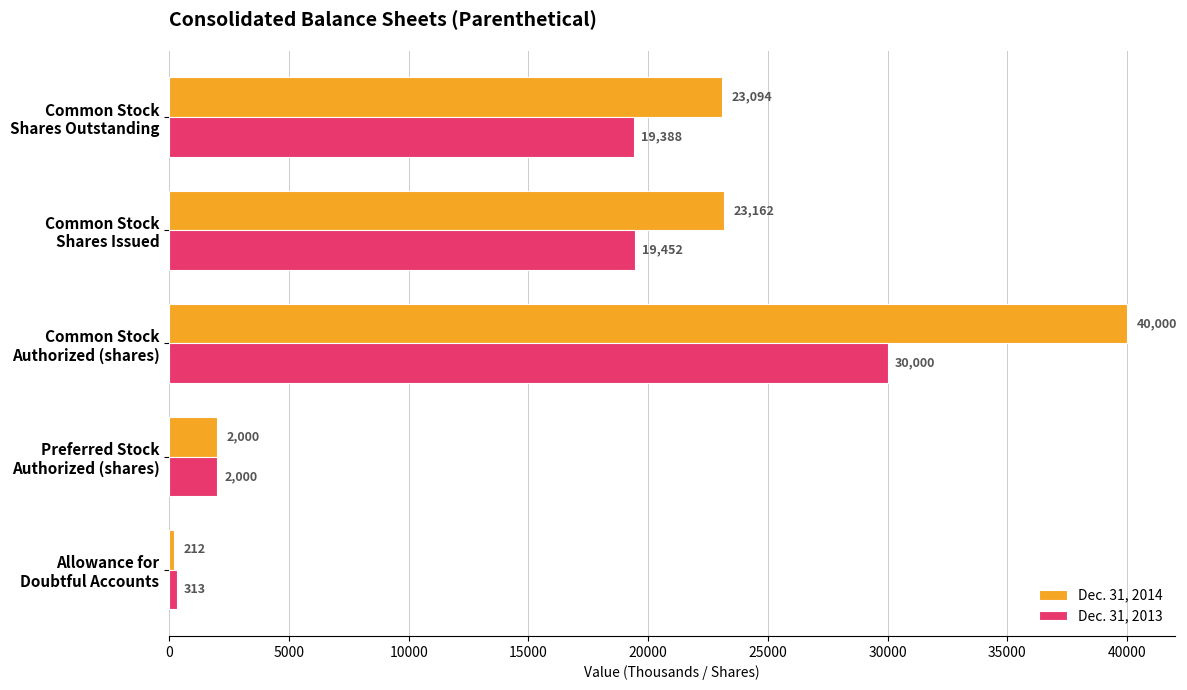

Which series has the largest total across all categories?

Dec. 31, 2014